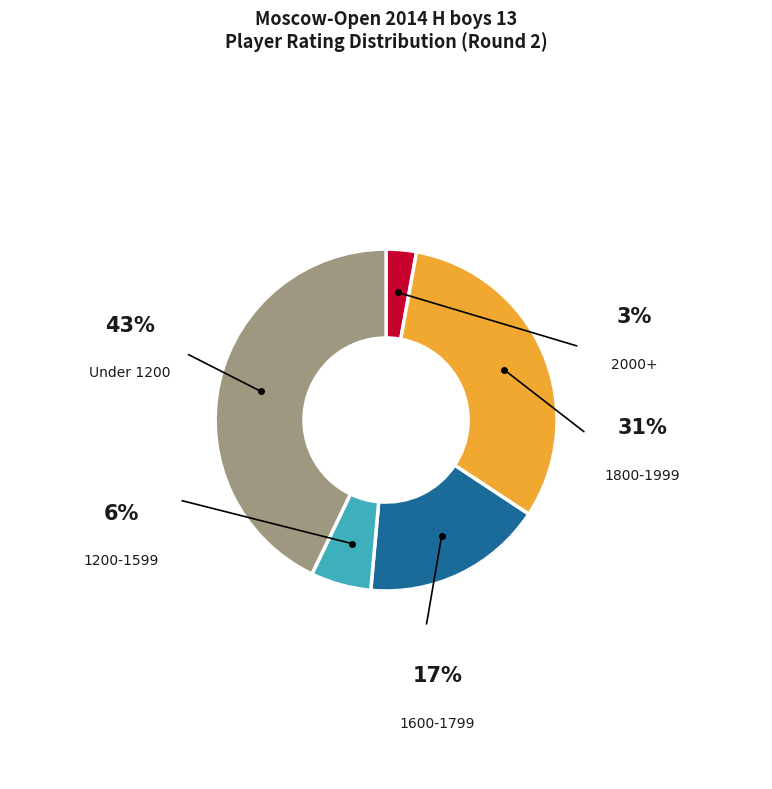

Is there a majority slice in this chart?

No